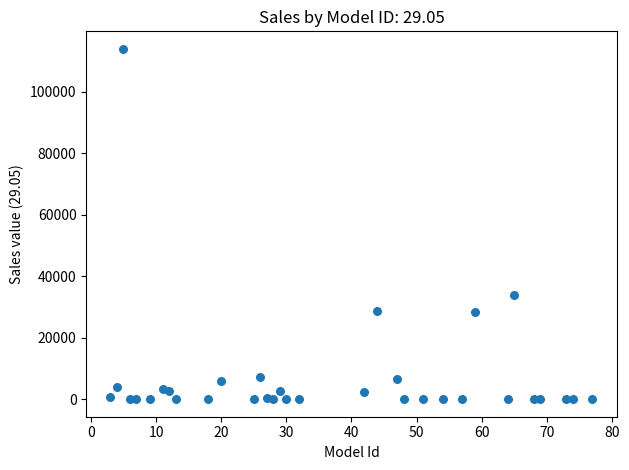

What is the range of X values (max minus min)?

74.0